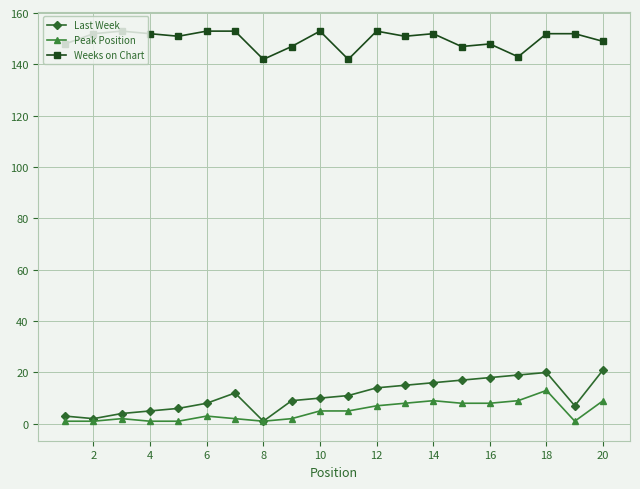

Which series has the largest range (max minus min)?

Last Week